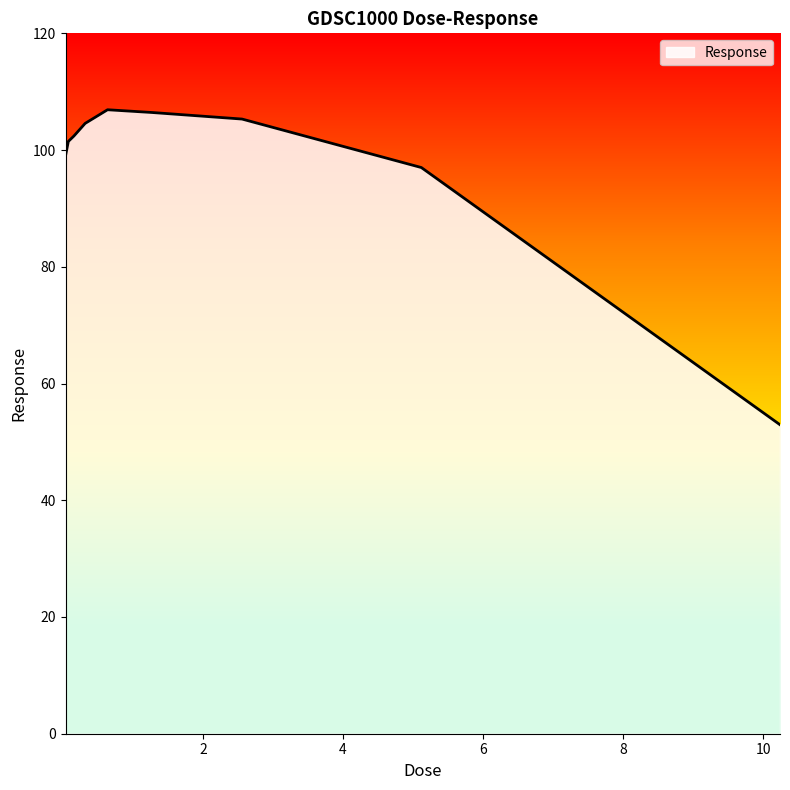

What is the minimum value shown in the chart?

52.9